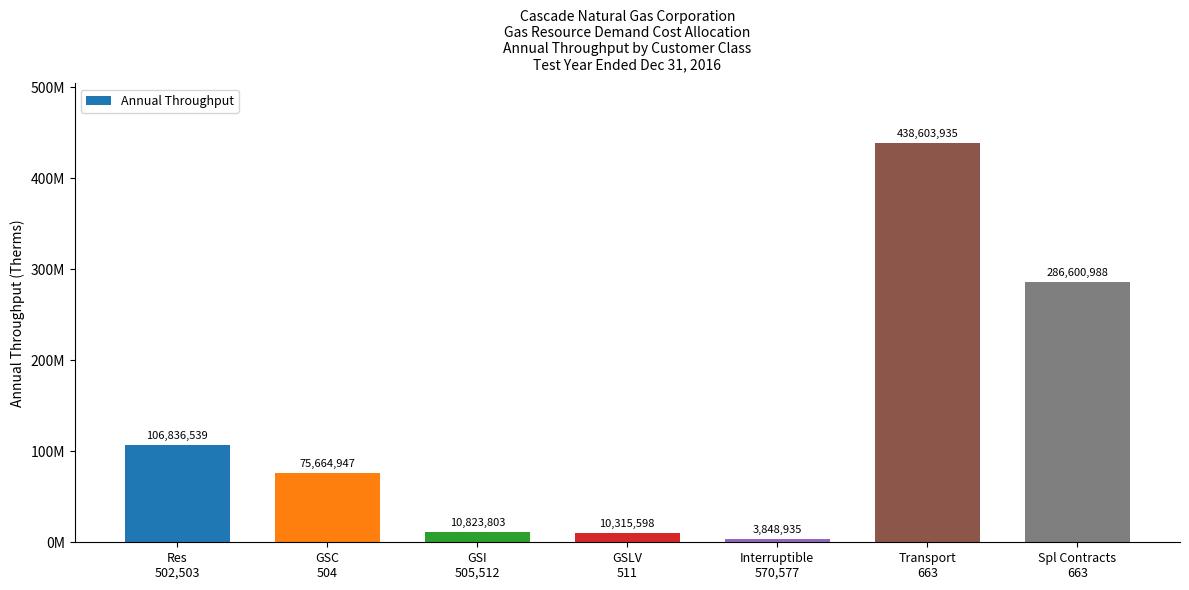

Reading left to right, extract all data points from this chart.

Res
502,503=106836539	GSC
504=75664947	GSI
505,512=10823803	GSLV
511=10315598	Interruptible
570,577=3848935	Transport
663=438603935	Spl Contracts
663=286600988